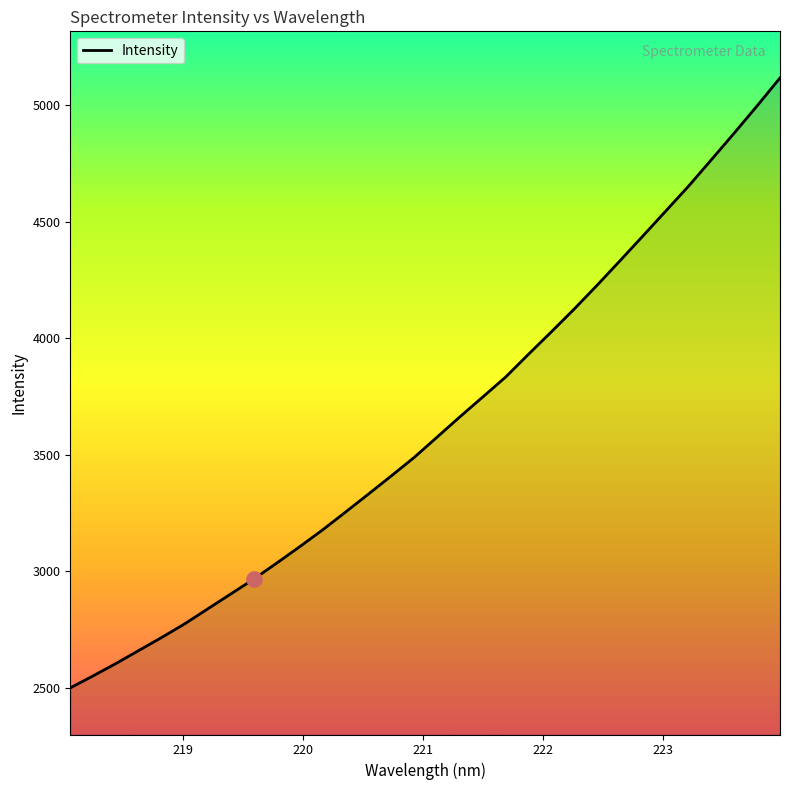

What is the smallest value displayed?

2500.4